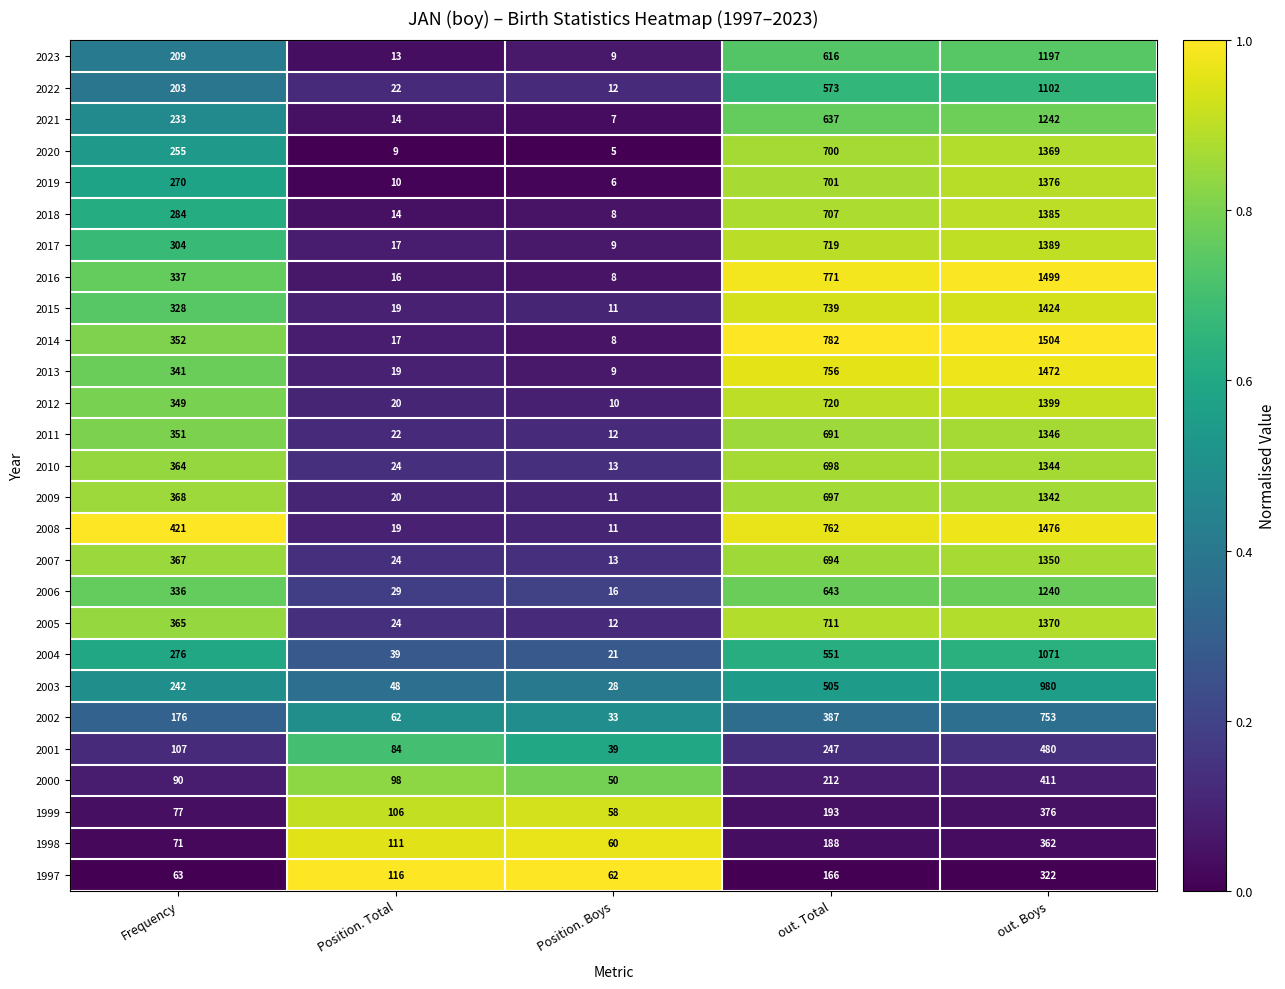

Count the number of data series in this chart.

27